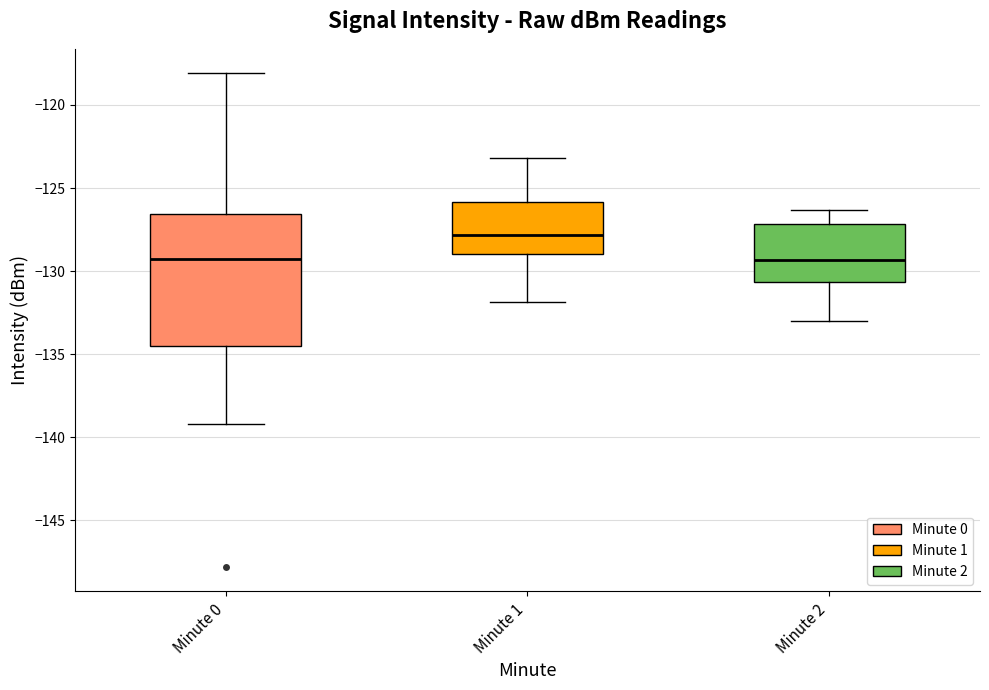

Which box is the tallest, from its lower edge to its upper edge?

Minute 0